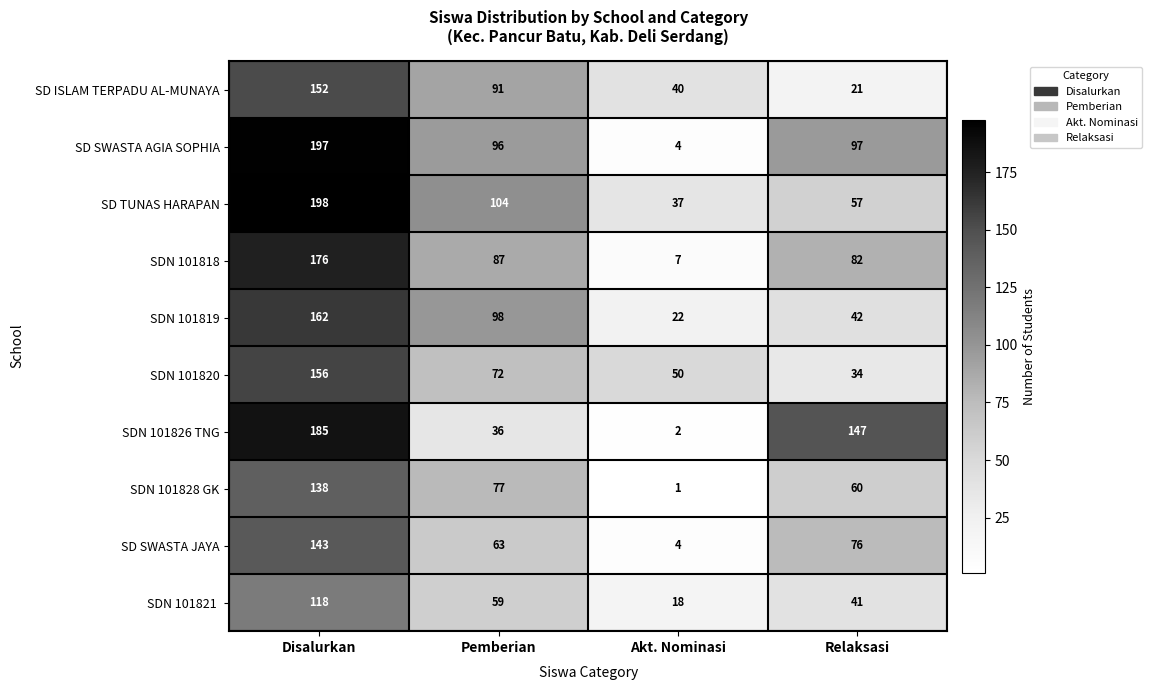

Where does the SD TUNAS HARAPAN series first go above 104?

Disalurkan